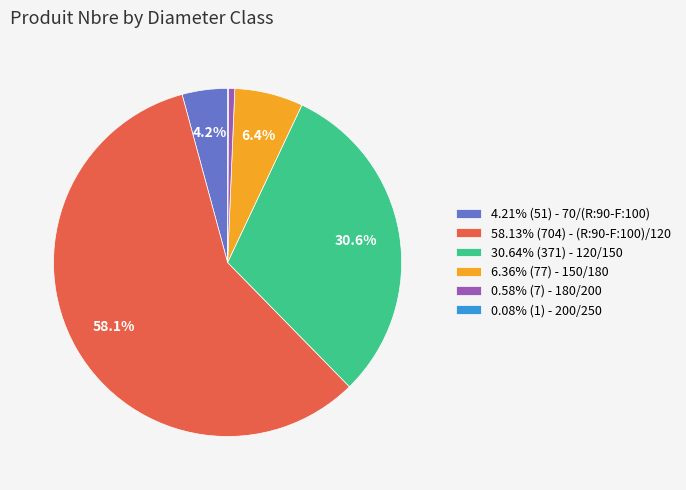

Do 6.36% (77) - 150/180 and 58.13% (704) - (R:90-F:100)/120 together represent more than half of the pie?

Yes